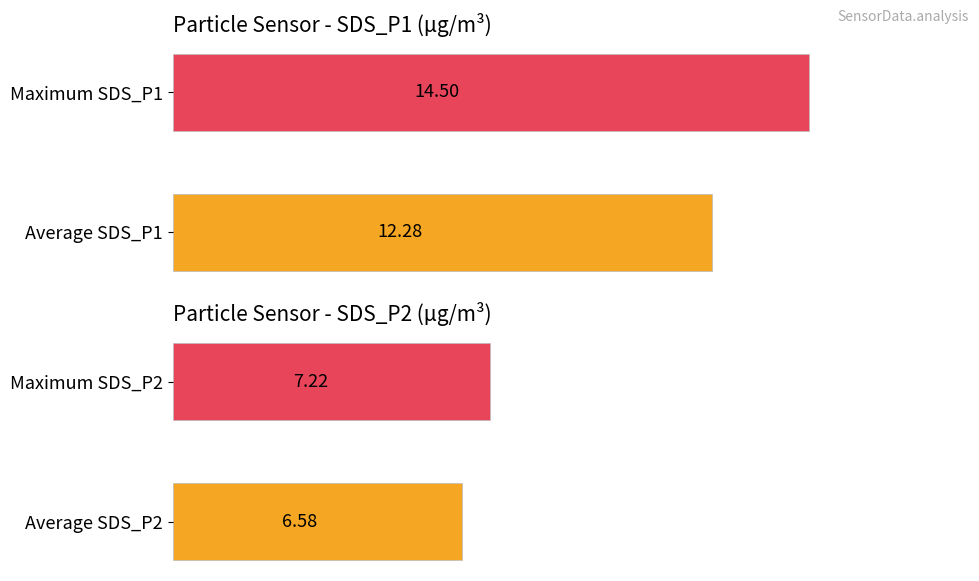

Are the bars horizontal?

Yes